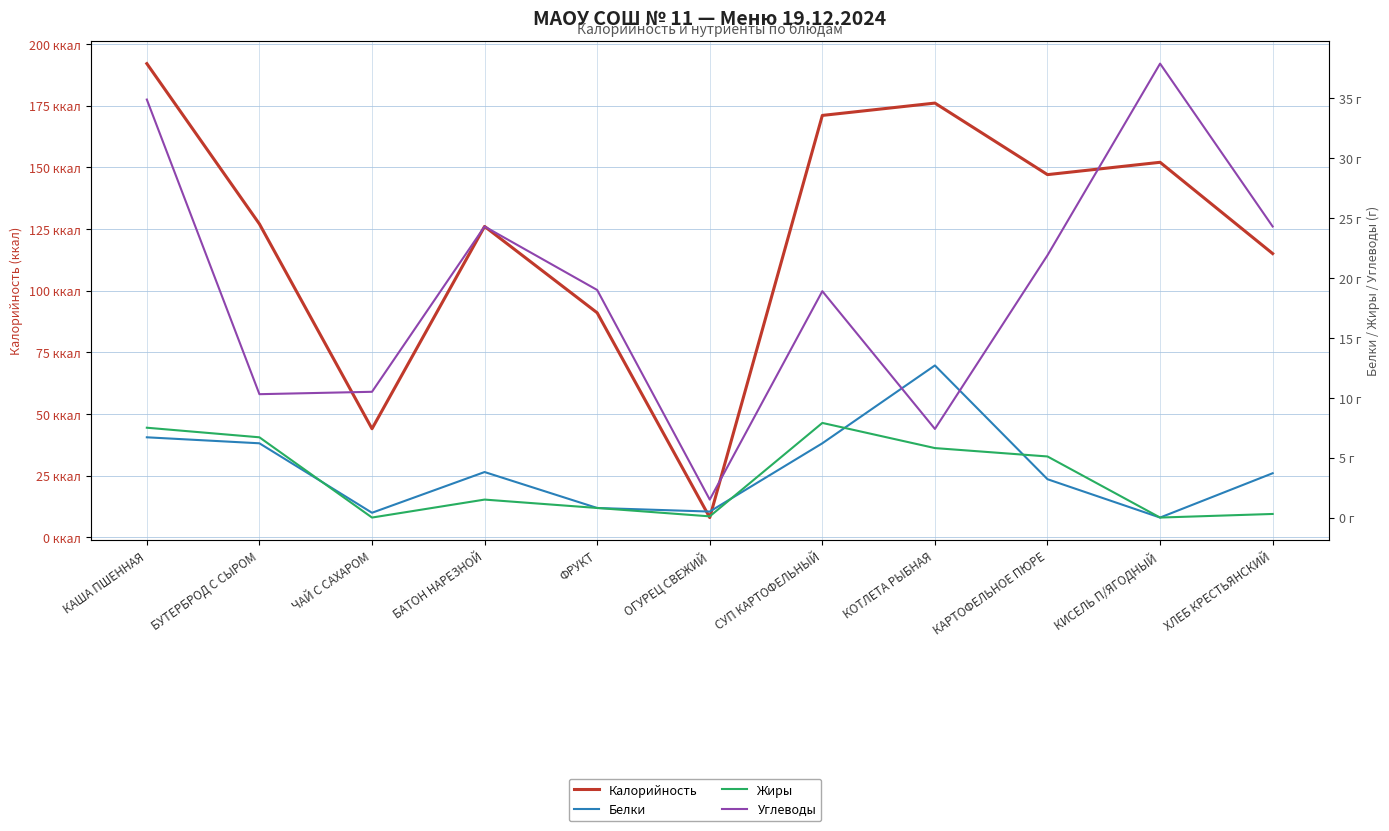

Which series has the widest spread of values?

Калорийность